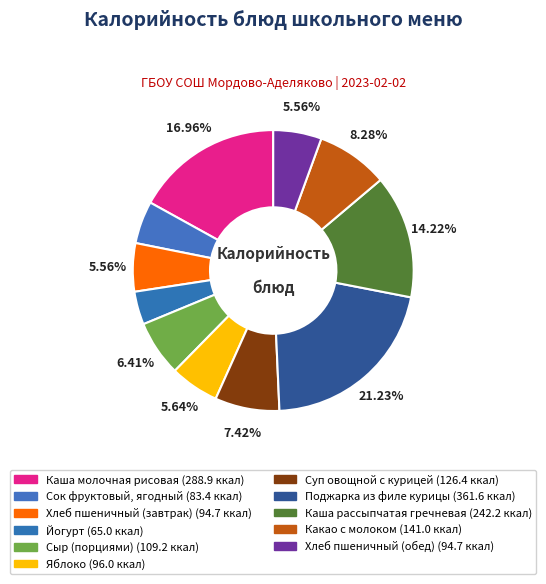

True or false: Каша молочная рисовая accounts for 6% of the total.

False